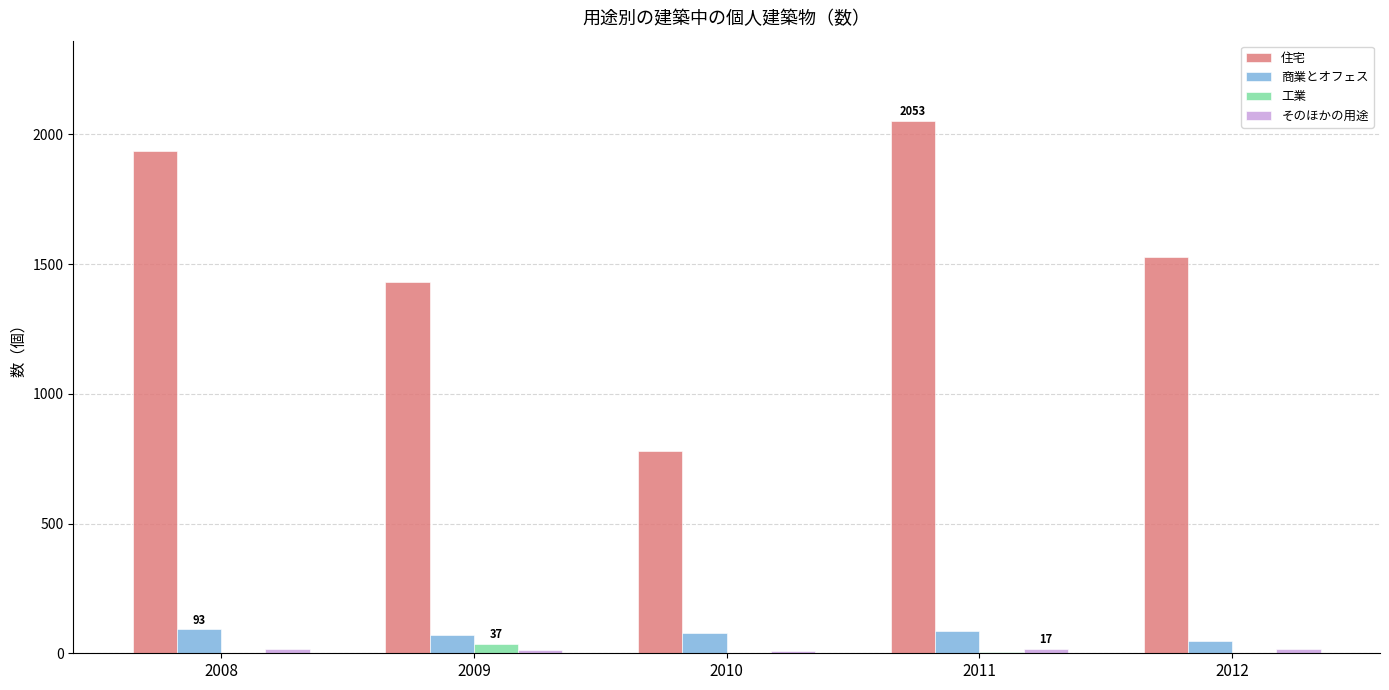

What is the greatest value displayed?

2053